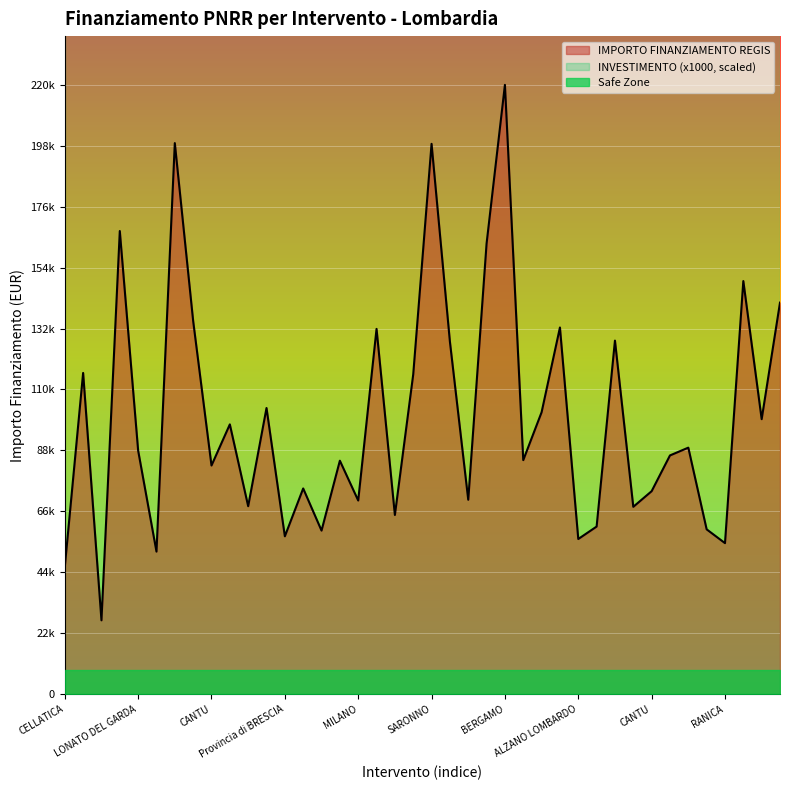

Reading right to left, extract all data points from this chart.

141794.5	99582.8	149604.4	54682.1	59681.5	89266.3	86448.2	73496.1	67843.7	128032.6	60687.8	56181.6	132781.0	102092.5	84744.5	220663.0	163198.8	70397.4	127674.8	199303.9	115789.8	64886.6	132279.7	70120.9	84538.8	59229.0	74486.0	57160.7	103619.9	68057.8	97694.9	82798.6	135157.2	199567.7	51620.1	88213.8	167724.8	26730.0	116324.6	46044.5